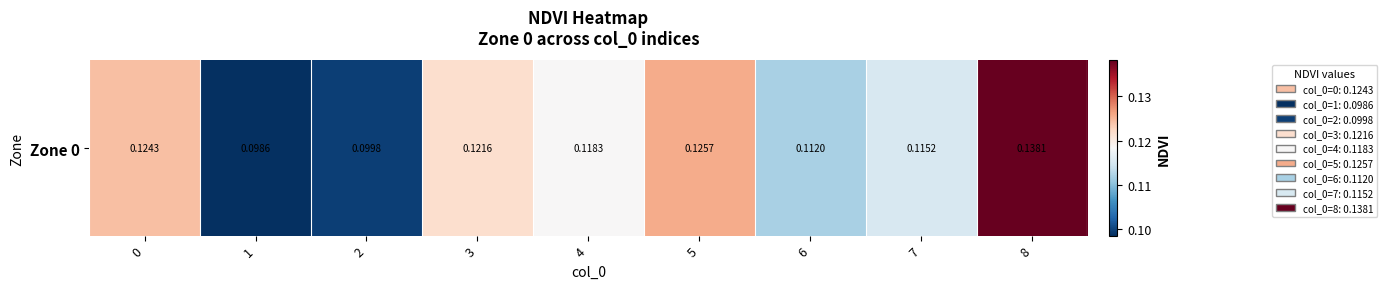

Reading left to right, what are all the values shown in this chart?

0=0.1	1=0.1	2=0.1	3=0.1	4=0.1	5=0.1	6=0.1	7=0.1	8=0.1